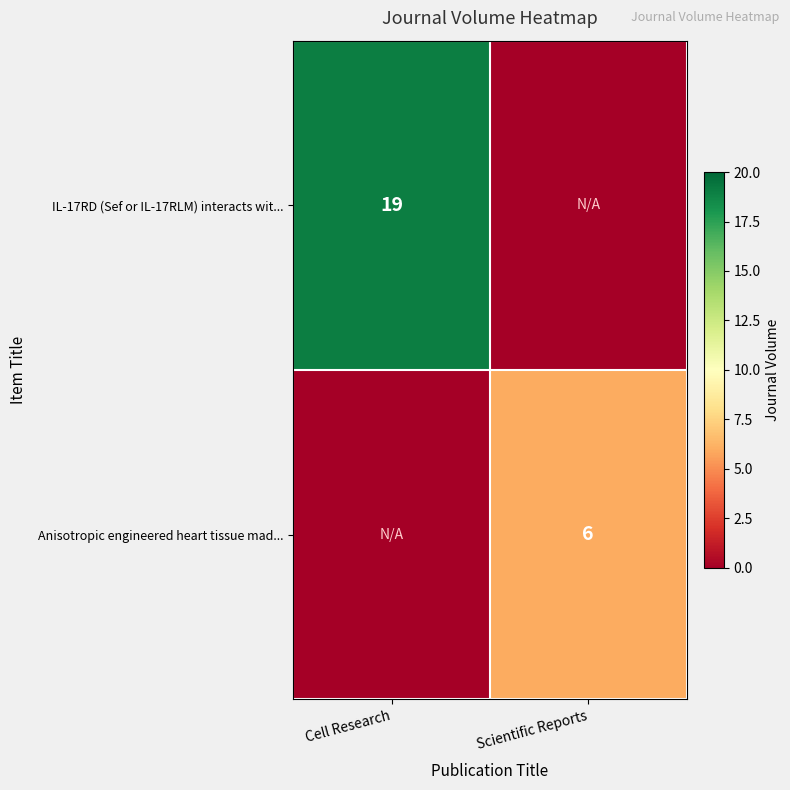

Is the value of Anisotropic engineered heart tissue mad... at Scientific Reports greater than the value of IL-17RD (Sef or IL-17RLM) interacts wit... at Cell Research?

No